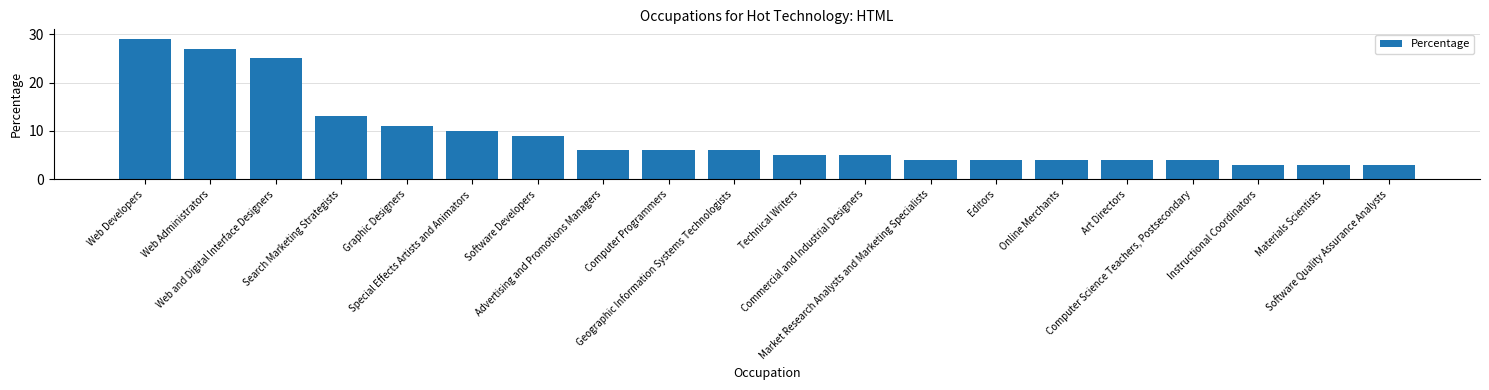

What is the value of the 14th bar from the left?

4